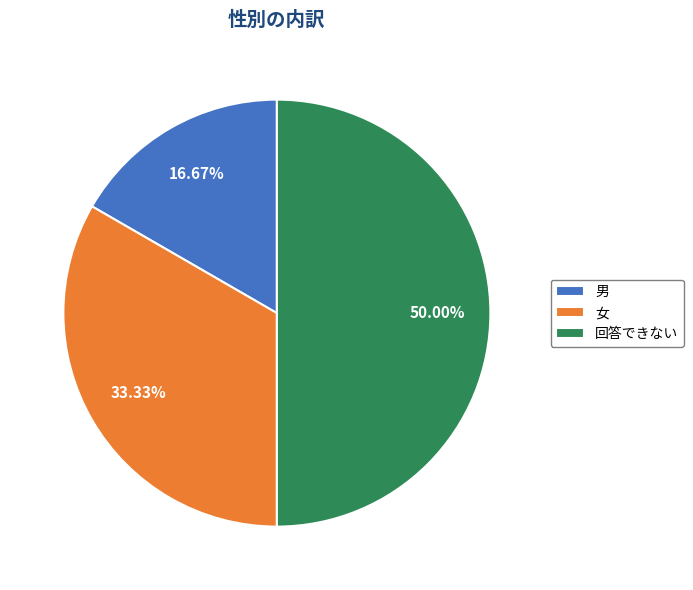

Which slice is the smallest?

男